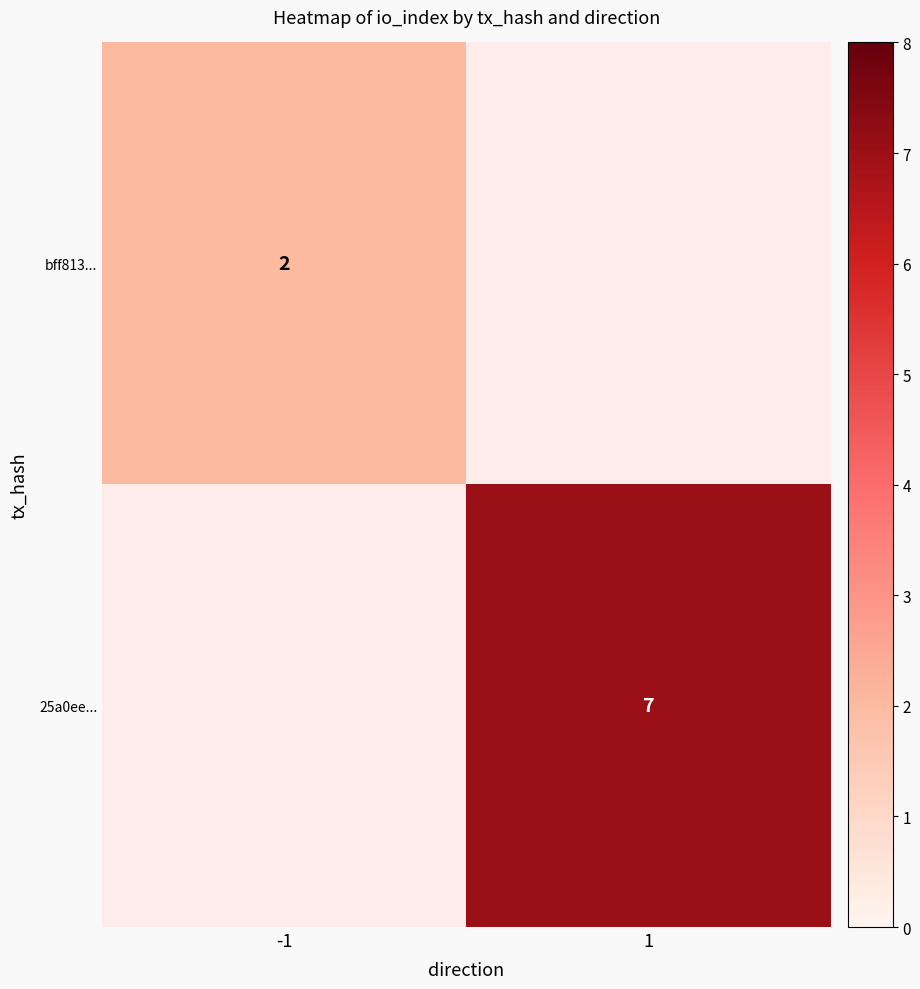

Is the value of 25a0ee... at 1 greater than the value of bff813... at -1?

Yes